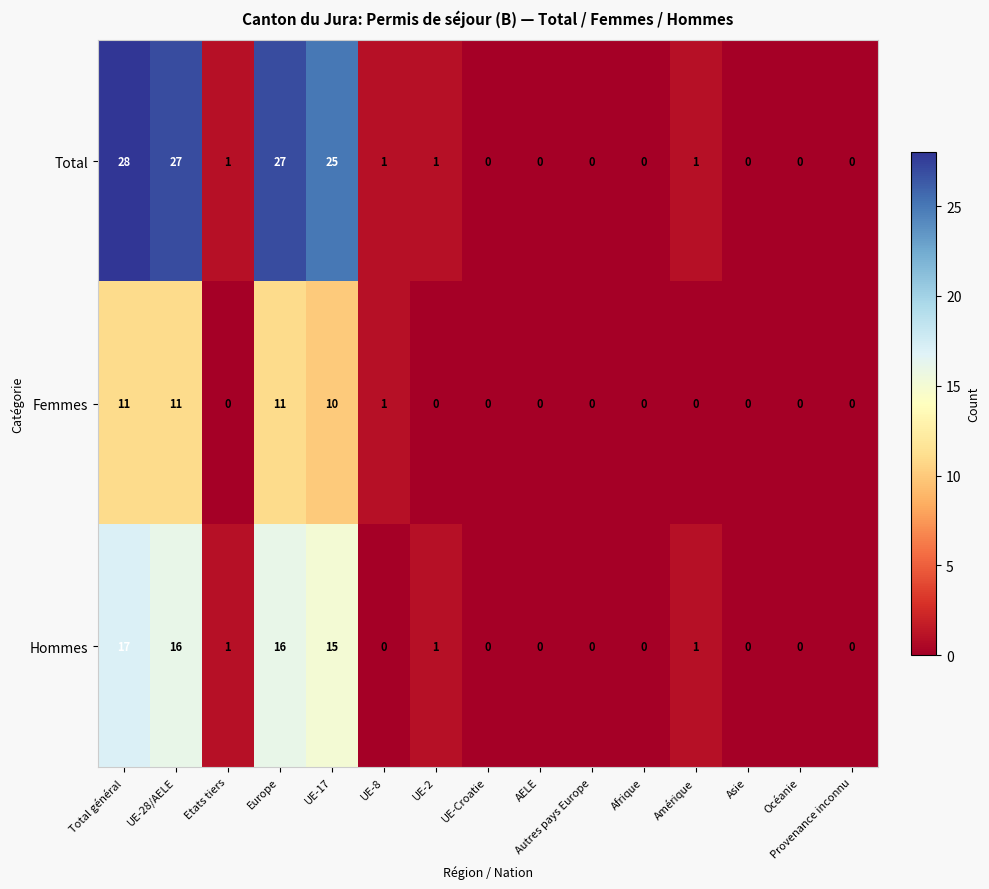

At how many categories does at least one series exceed 22?

4